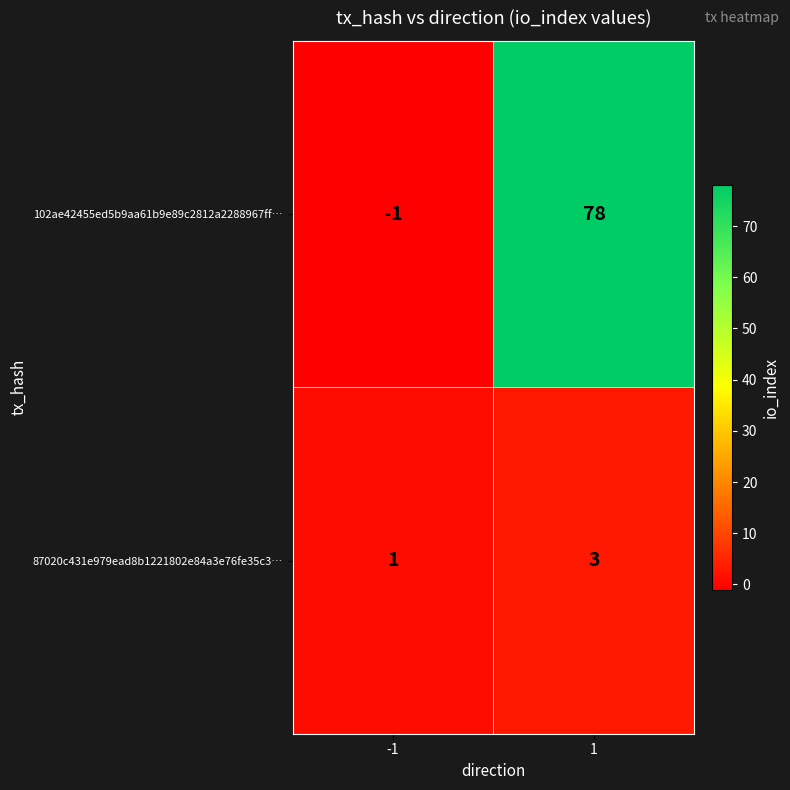

At which category does the chart reach its peak across all series?

1